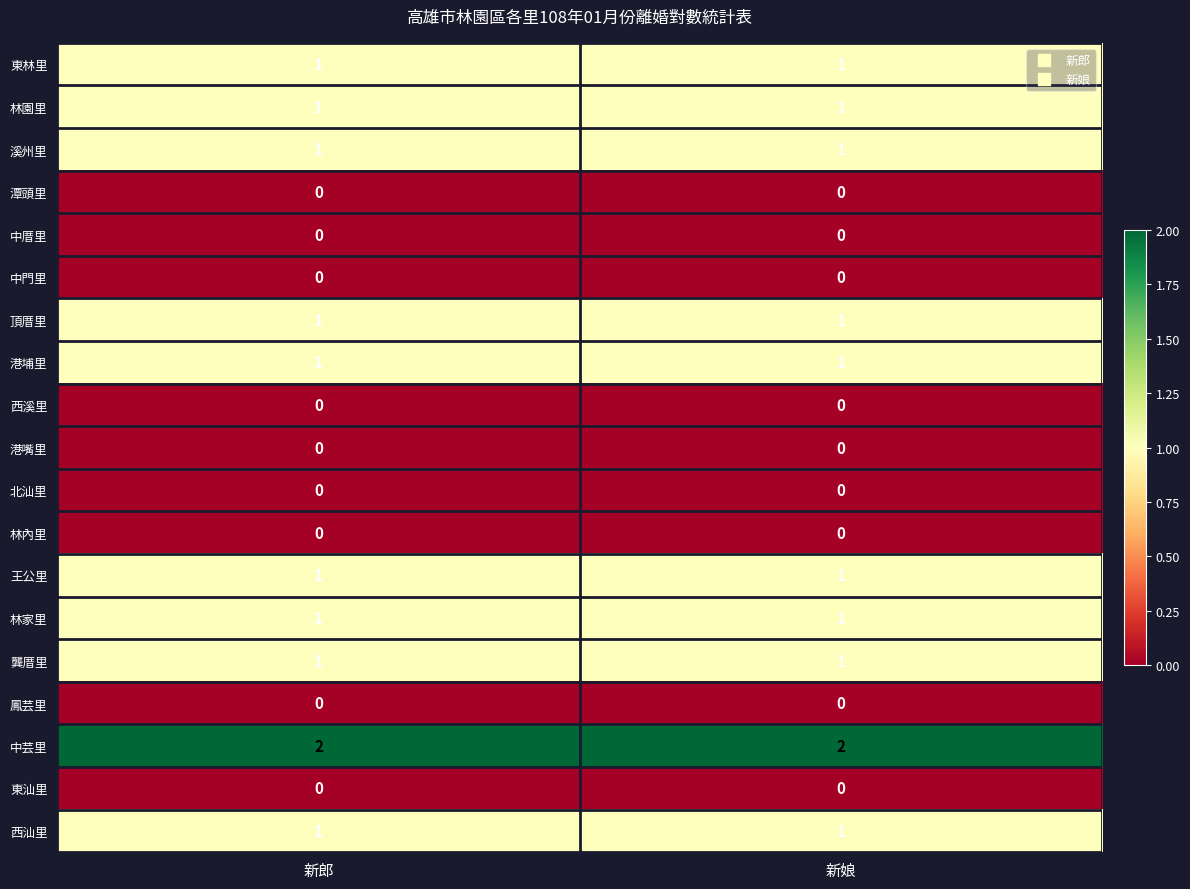

True or false: 林內里 has a value of 0 at 新娘.

True